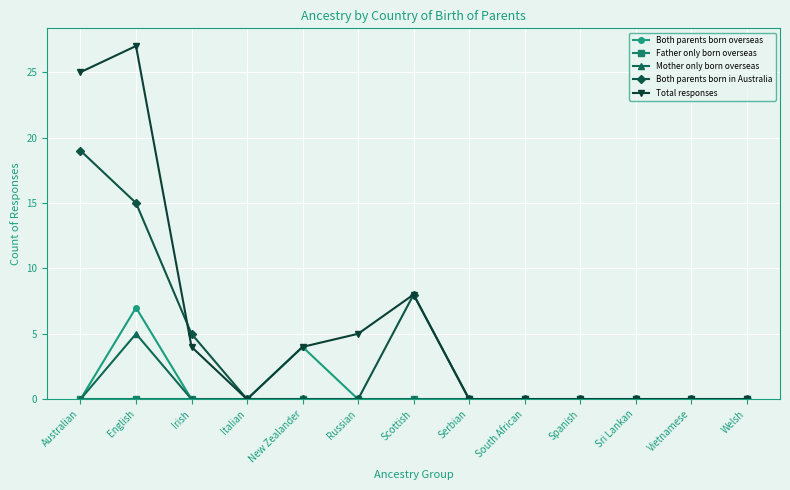

Where is Total responses nearest to the value 13?

Scottish